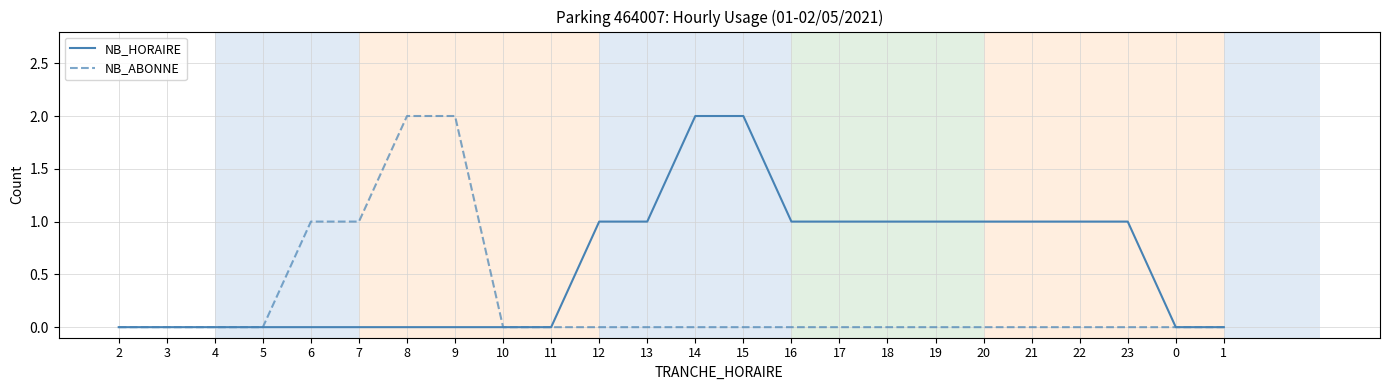

Reading right to left, transcribe all the data shown in this chart.

NB_HORAIRE: 1=0	0=0	23=1	22=1	21=1	20=1	19=1	18=1	17=1	16=1	15=2	14=2	13=1	12=1	11=0	10=0	9=0	8=0	7=0	6=0	5=0	4=0	3=0	2=0
NB_ABONNE: 1=0	0=0	23=0	22=0	21=0	20=0	19=0	18=0	17=0	16=0	15=0	14=0	13=0	12=0	11=0	10=0	9=2	8=2	7=1	6=1	5=0	4=0	3=0	2=0